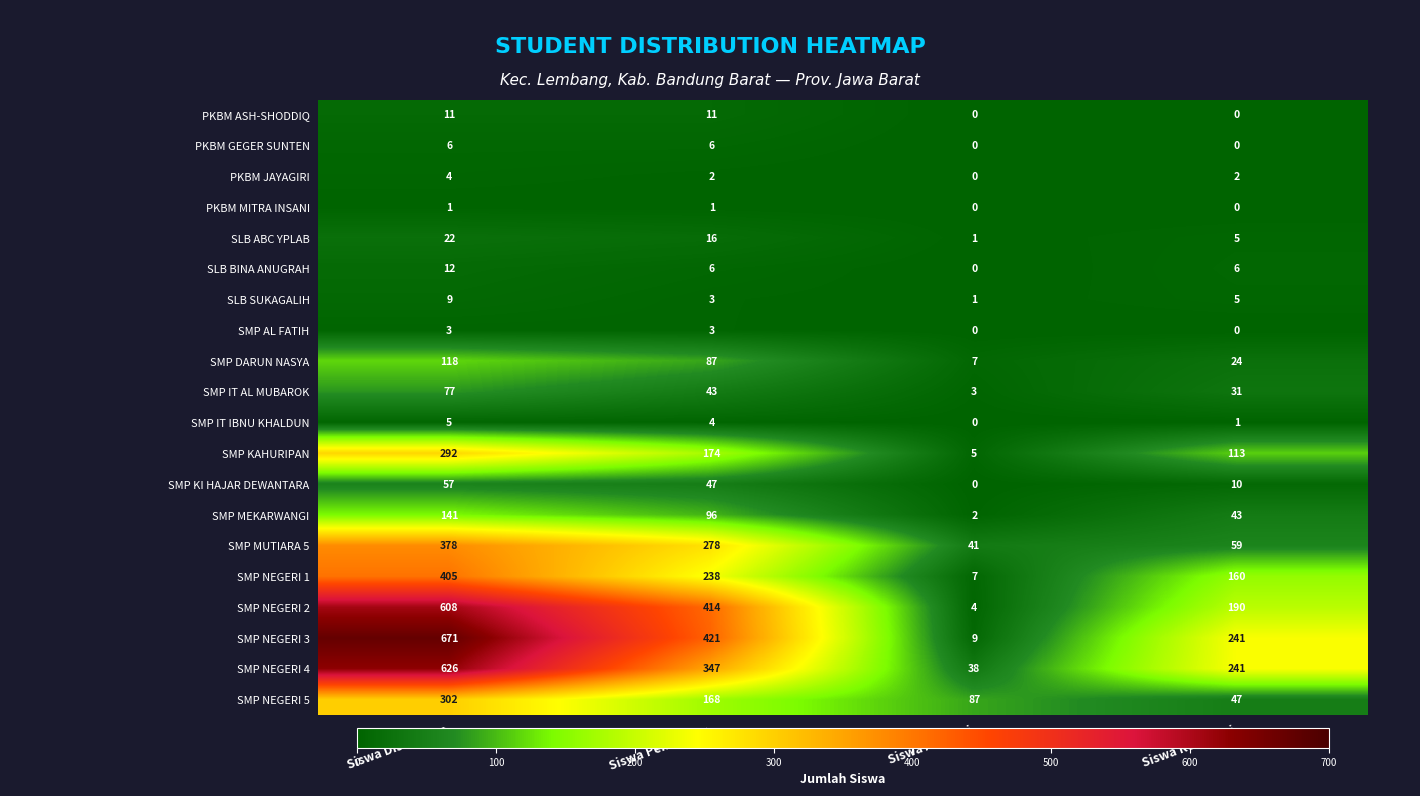

At which category is the sum across all series the highest?

Siswa Disalurkan